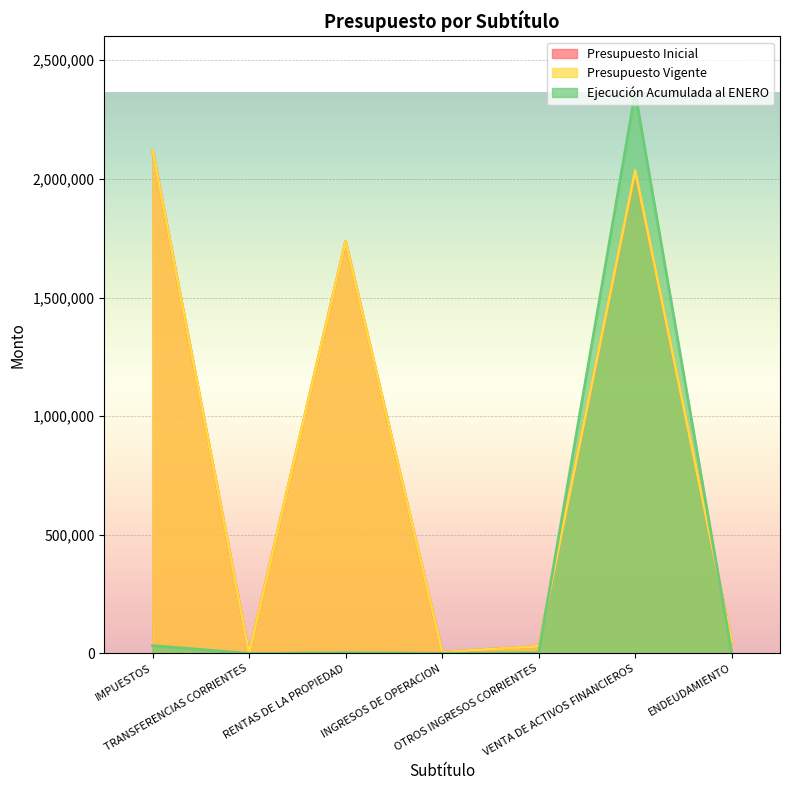

Reading left to right, list all the values displayed in this chart.

Presupuesto Inicial: 2121000	20	1736454	5259	30133	2032149	48000
Presupuesto Vigente: 2121000	20	1736454	5259	30133	2035195	48000
Ejecución Acumulada al ENERO: 32594	0	2577	590	2584	2364637	0